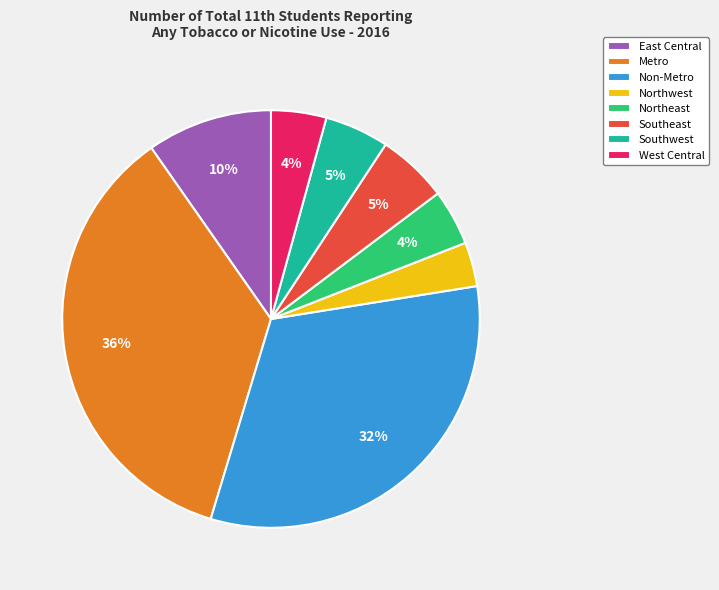

True or false: Northeast accounts for 17% of the total.

False